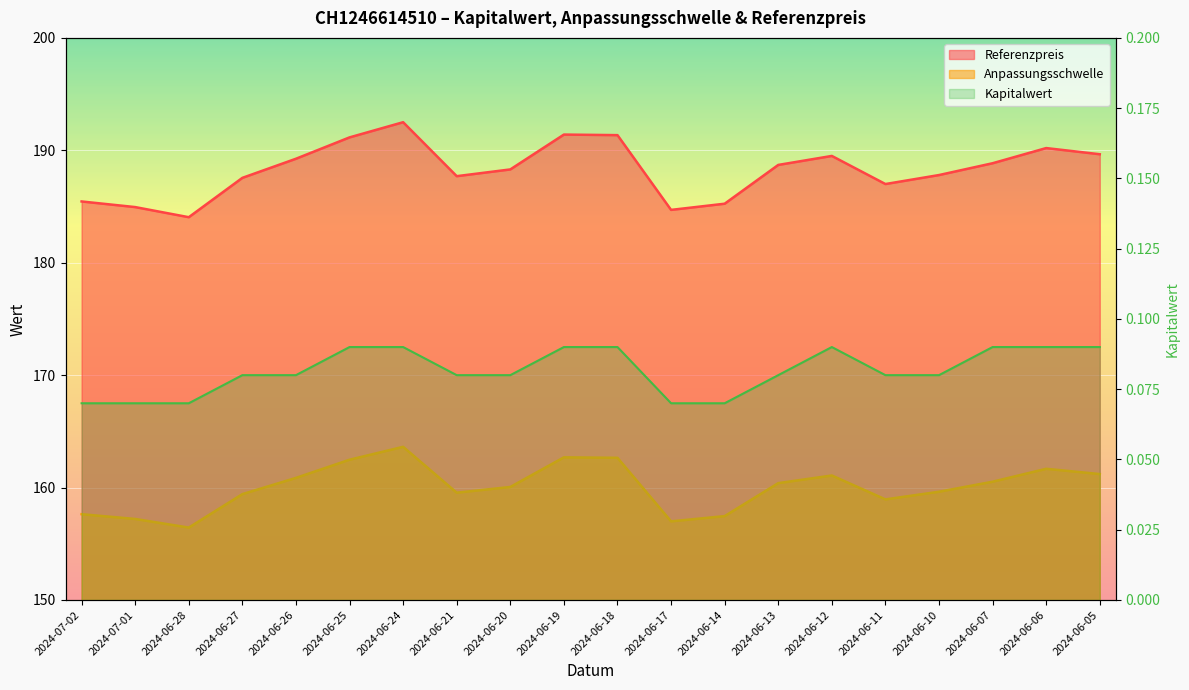

True or false: Anpassungsschwelle has more than 2 interior local peaks.

True